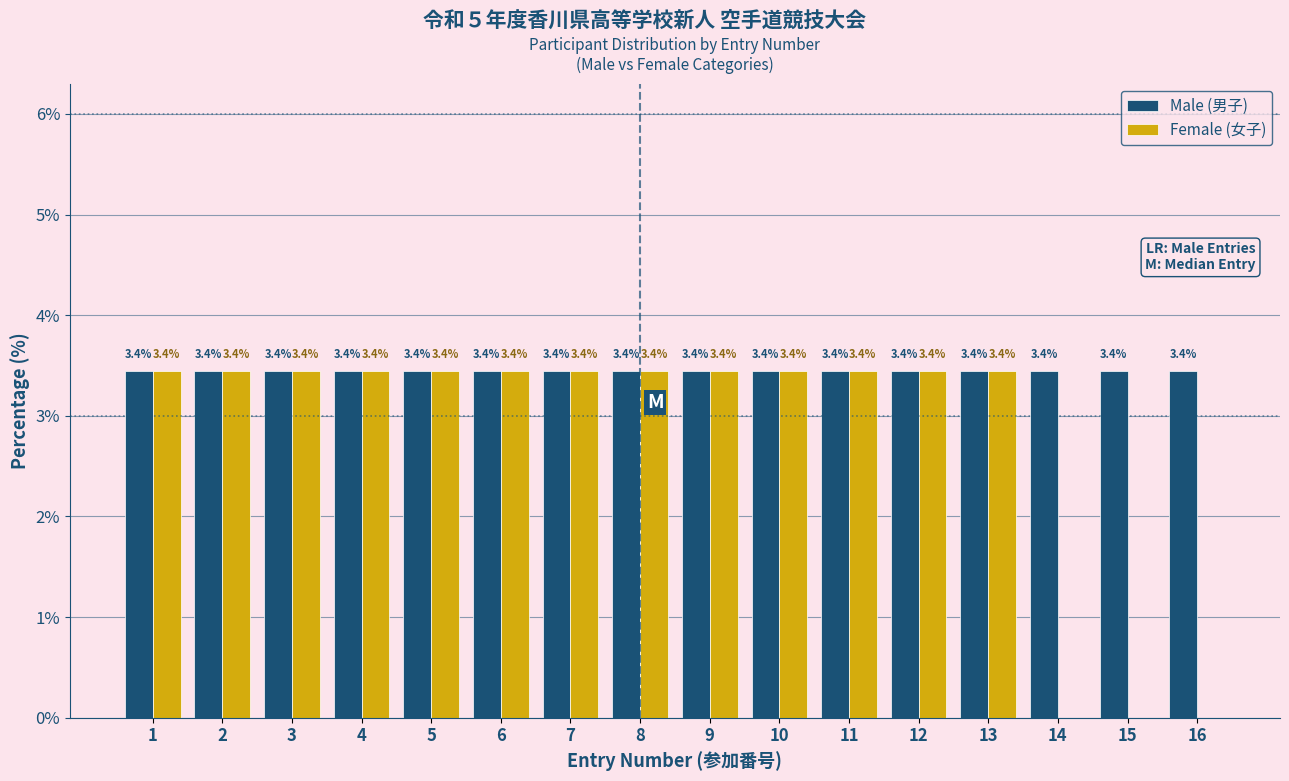

Reading left to right, transcribe all the data shown in this chart.

Male (男子): 1=3.4	2=3.4	3=3.4	4=3.4	5=3.4	6=3.4	7=3.4	8=3.4	9=3.4	10=3.4	11=3.4	12=3.4	13=3.4	14=3.4	15=3.4	16=3.4
Female (女子): 1=3.4	2=3.4	3=3.4	4=3.4	5=3.4	6=3.4	7=3.4	8=3.4	9=3.4	10=3.4	11=3.4	12=3.4	13=3.4	14=0.0	15=0.0	16=0.0